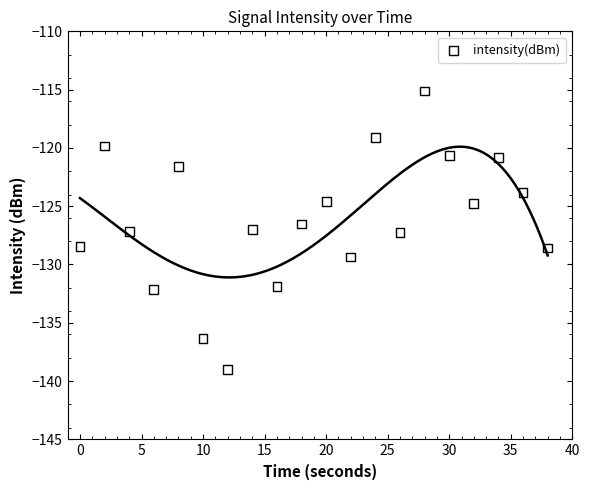

What is the range of Y values (max minus min)?

23.9